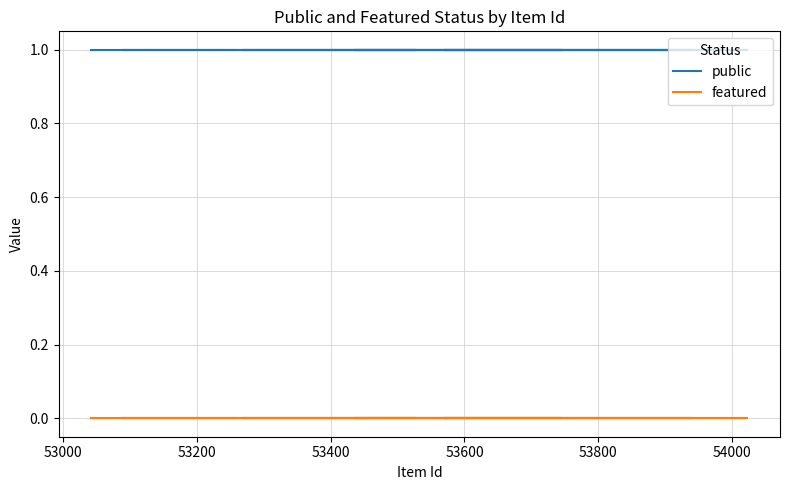

Does the chart display data point markers on the line(s)?

No